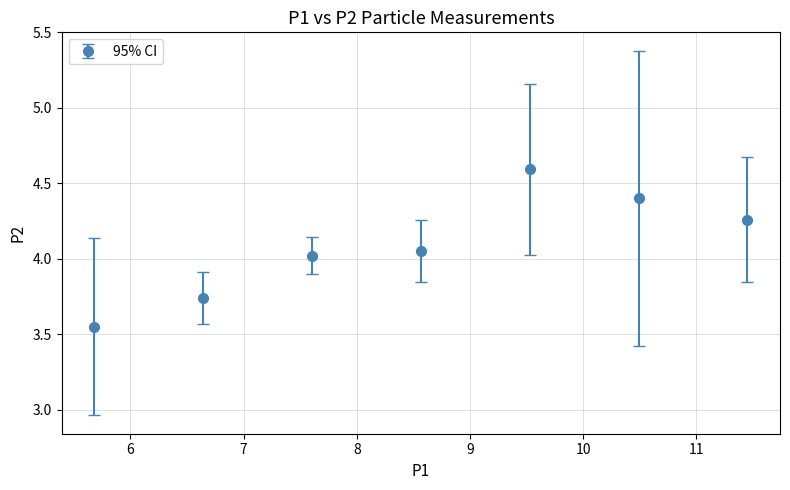

What is the difference between the maximum and minimum values?

1.0